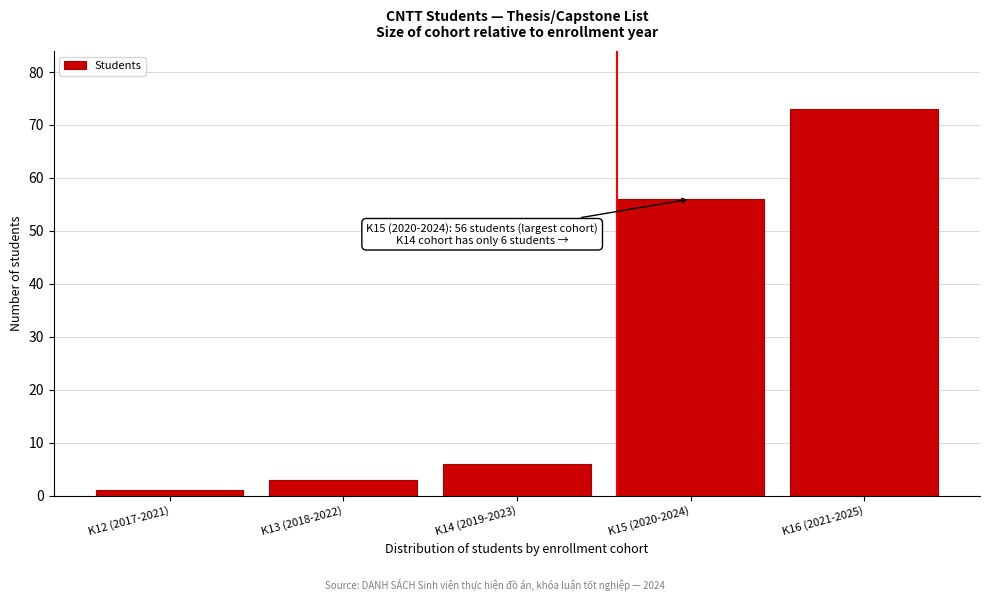

Reading left to right, list all the values displayed in this chart.

K12 (2017-2021)=1	K13 (2018-2022)=3	K14 (2019-2023)=6	K15 (2020-2024)=56	K16 (2021-2025)=73